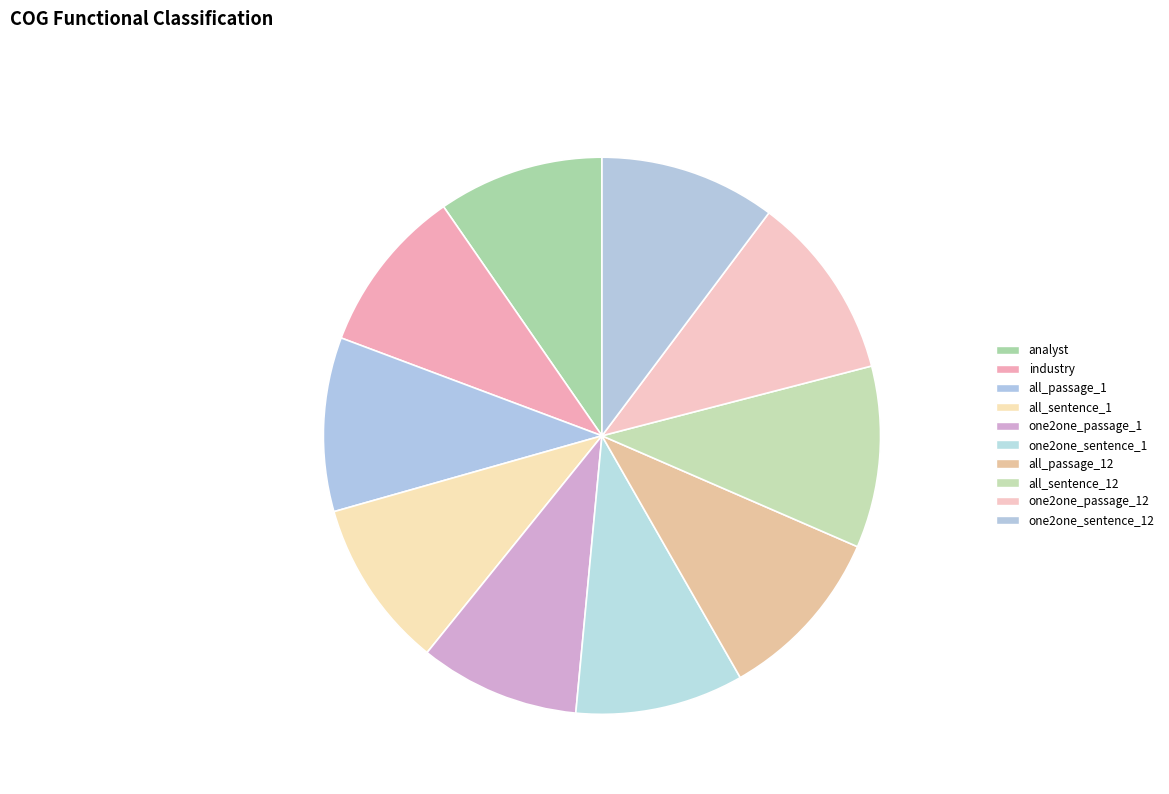

To the nearest percent, what is the combined percentage of analyst and one2one_sentence_1?

19%